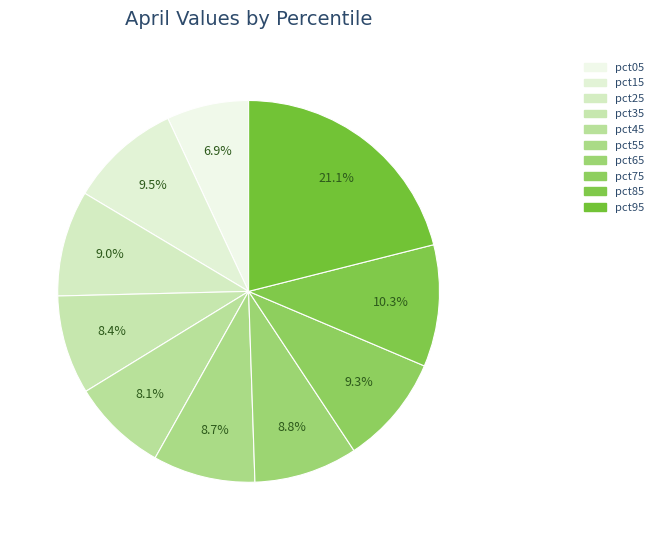

Rank the categories by value from highest to lowest.

pct95, pct85, pct15, pct75, pct25, pct65, pct55, pct35, pct45, pct05